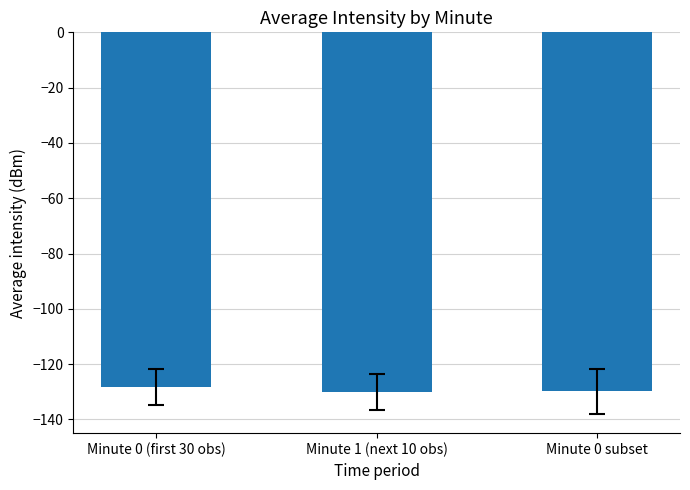

What is the change in value from Minute 1 (next 10 obs) to Minute 0 subset?

+0.2